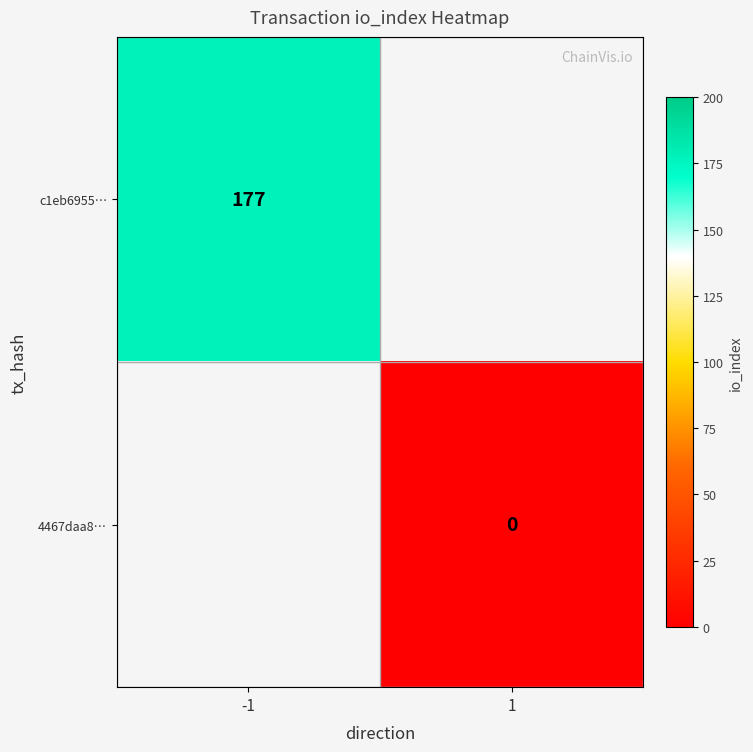

Is it true that c1eb6955… equals 61 at -1?

False